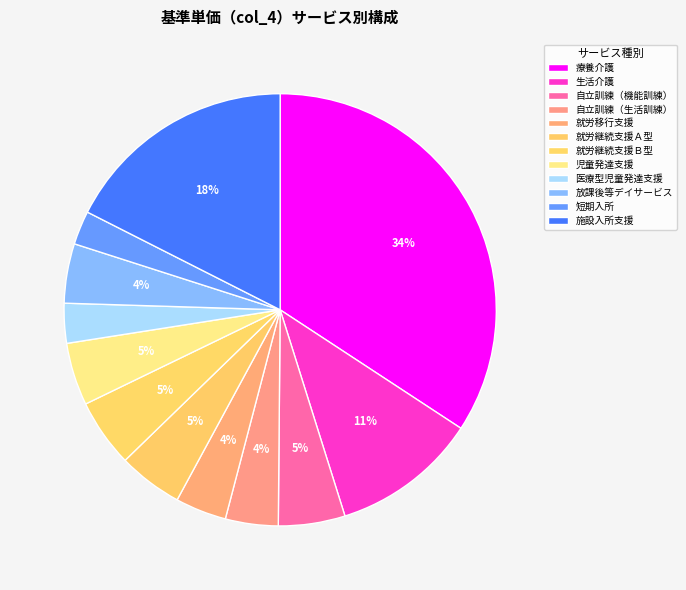

Approximately how many times larger is the value at 生活介護 compared to 就労継続支援Ａ型?

2.3